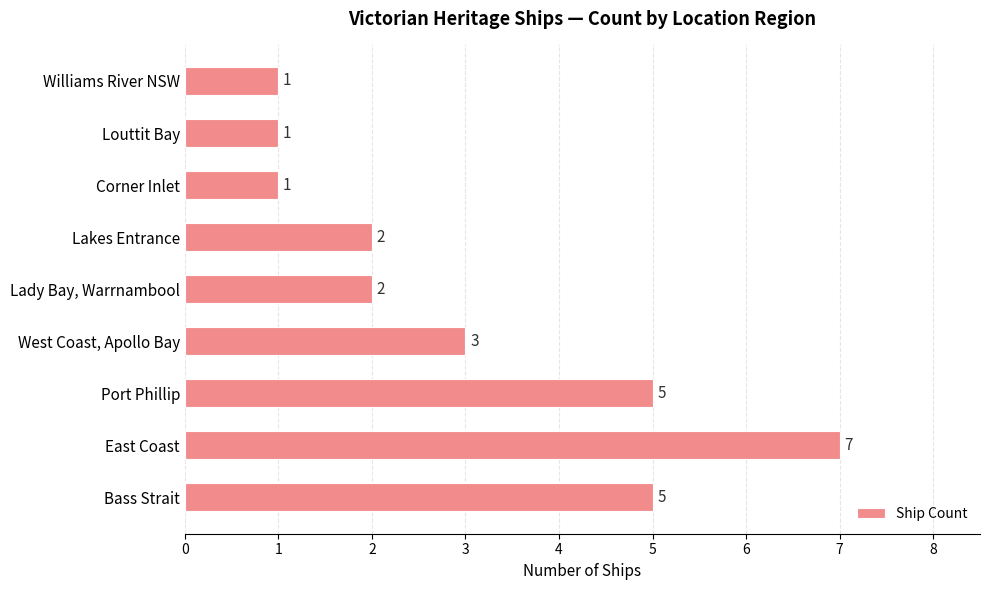

Reading bottom to top, extract all data points from this chart.

Bass Strait=5	East Coast=7	Port Phillip=5	West Coast, Apollo Bay=3	Lady Bay, Warrnambool=2	Lakes Entrance=2	Corner Inlet=1	Louttit Bay=1	Williams River NSW=1